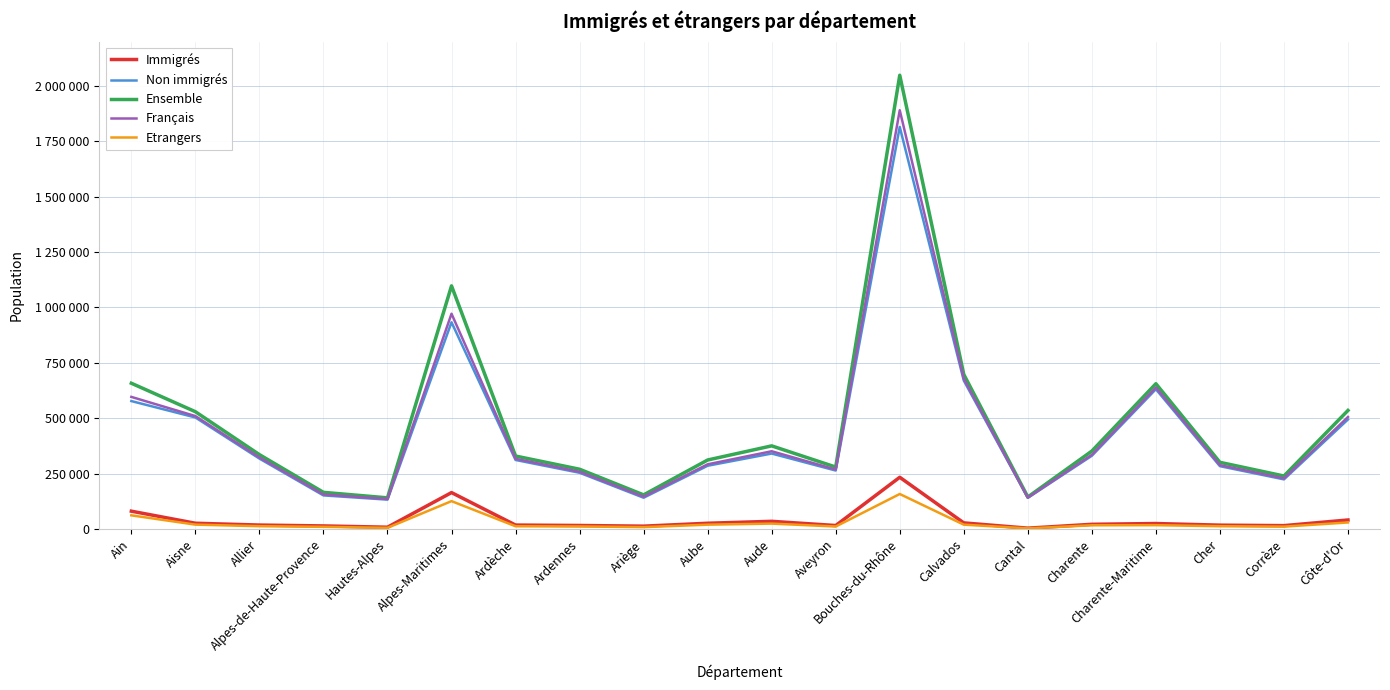

Is this an area chart (filled region under the line)?

No